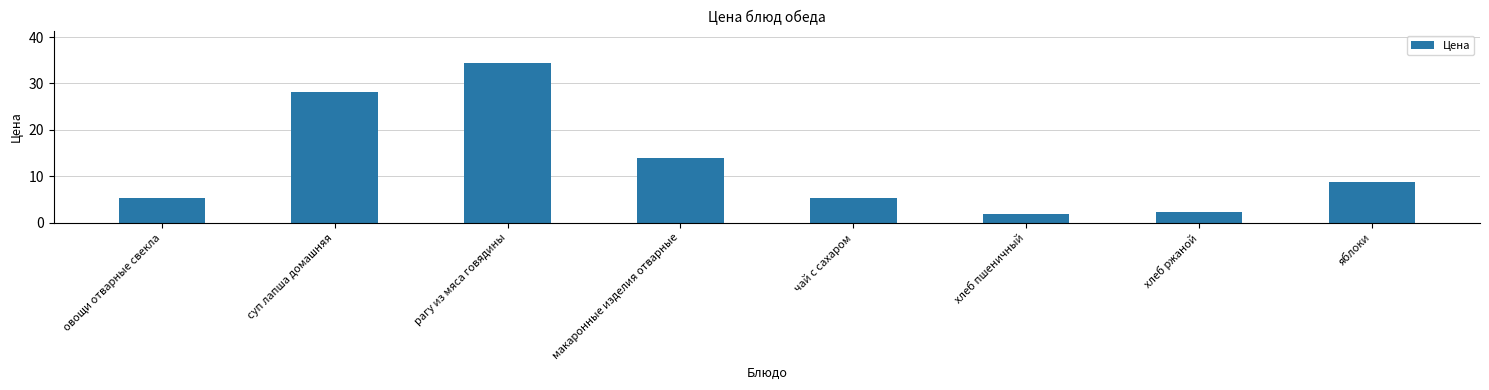

What is the average value?

12.5